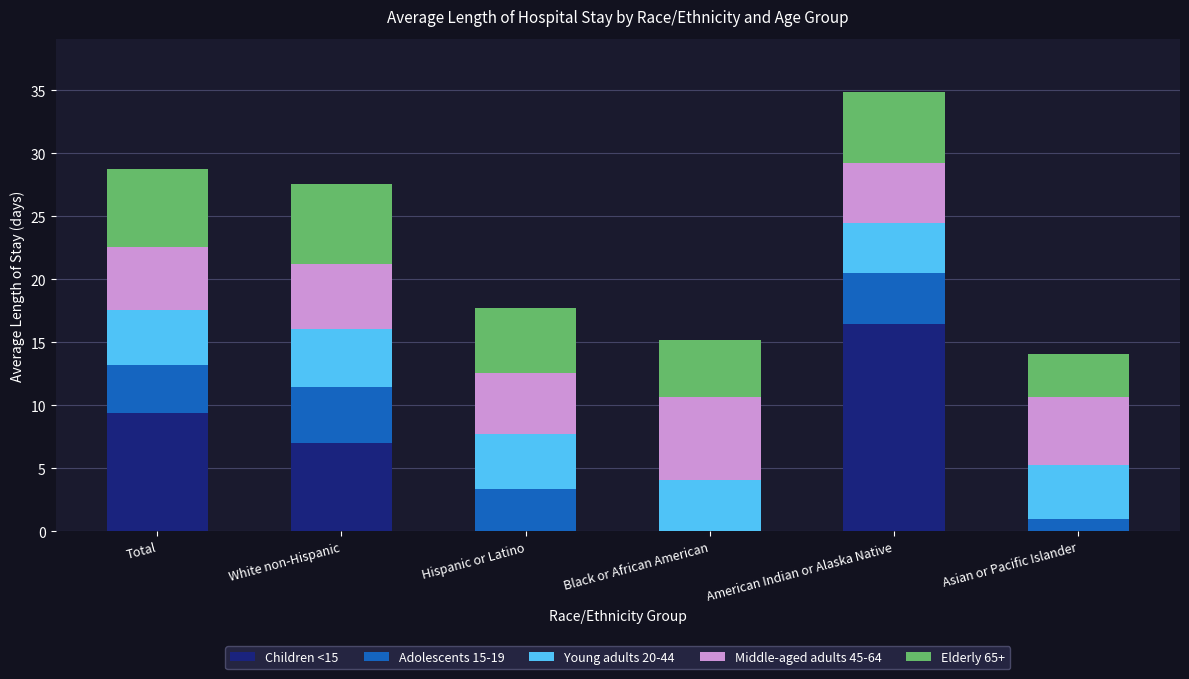

Is it true that Children <15 equals 16.5 at American Indian or Alaska Native?

True